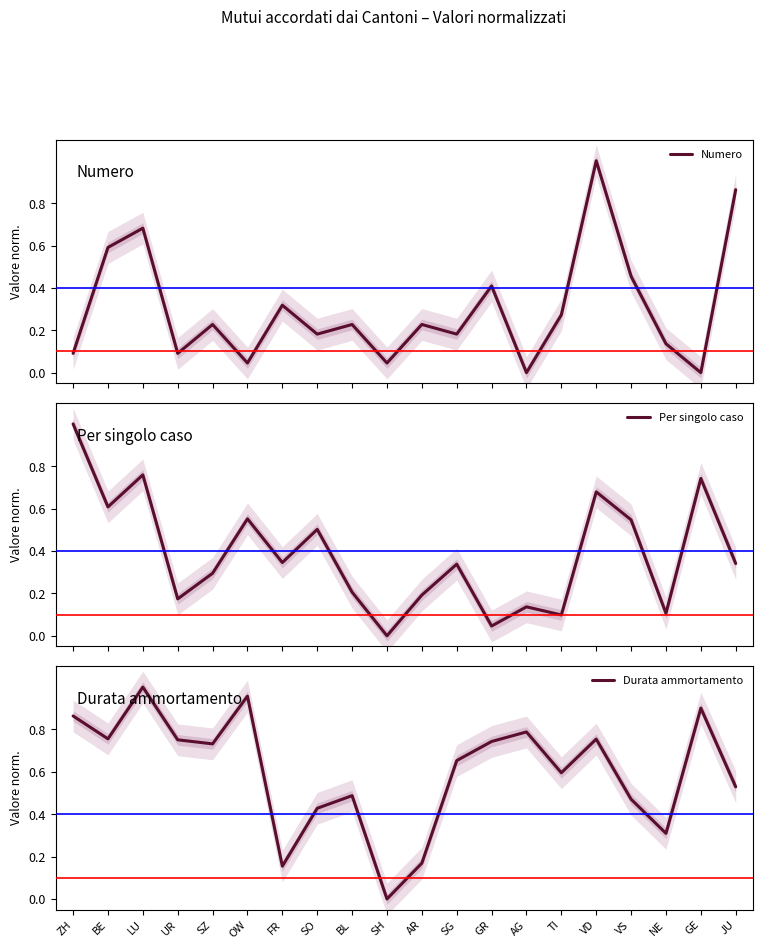

What is the value of the Per singolo caso point at the 19th from the left?

0.7